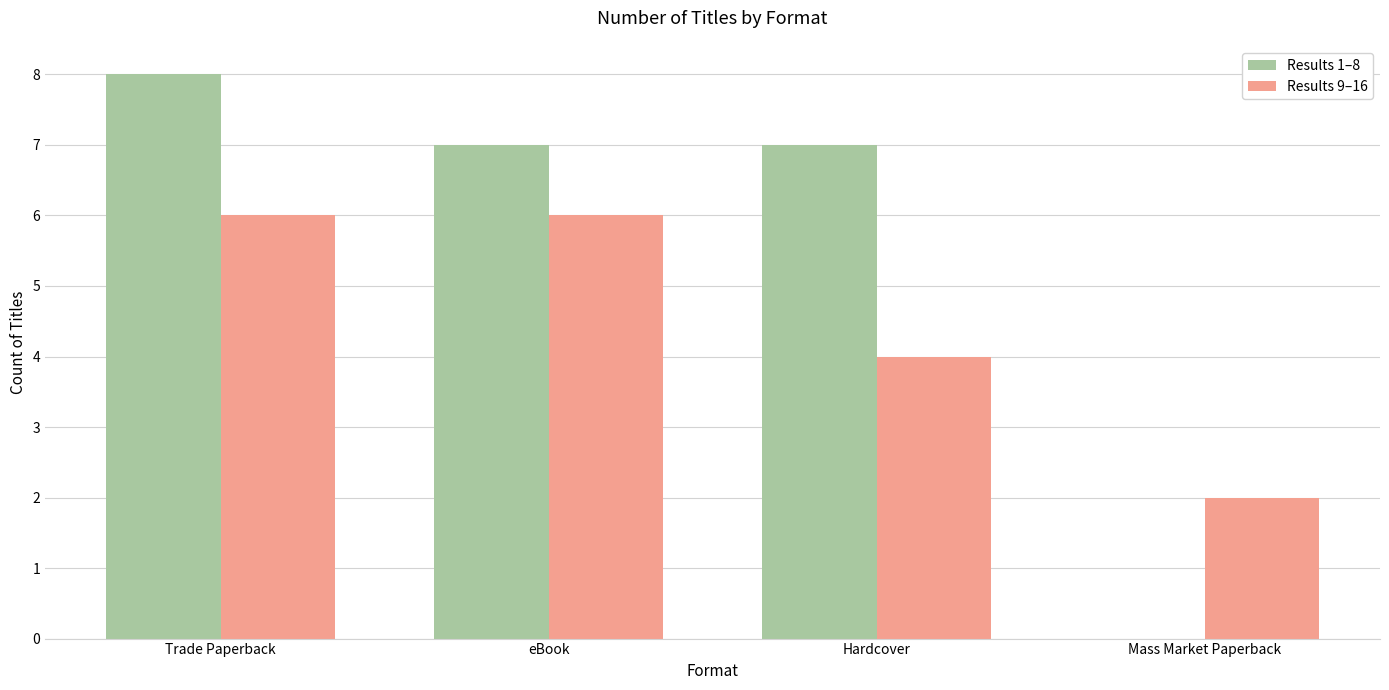

Reading left to right, list all the values displayed in this chart.

Results 1–8: 8	7	7	0
Results 9–16: 6	6	4	2